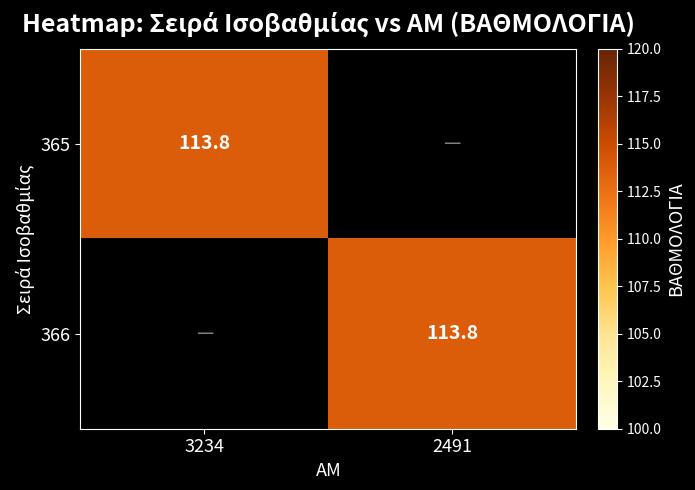

Is it true that 366 equals 113.8 at 2491?

True